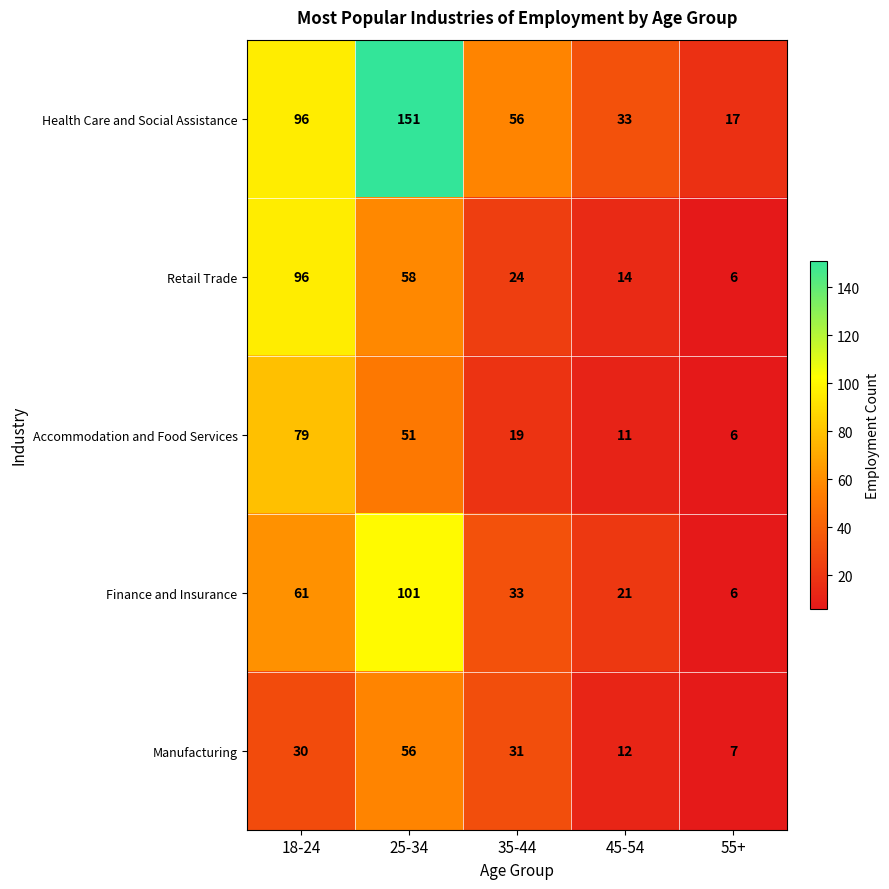

How many distinct data groups are displayed?

5